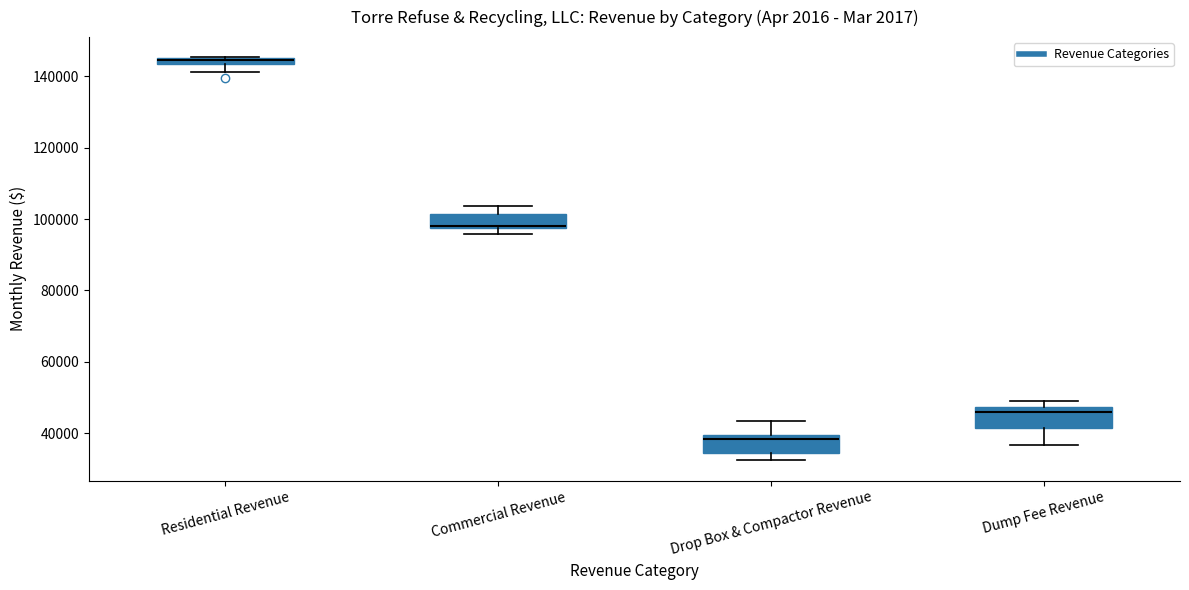

Where is the upper edge of the box for Commercial Revenue on the y-axis? The values are not printed on the chart, so give them approximately, as read against the axis.

102000